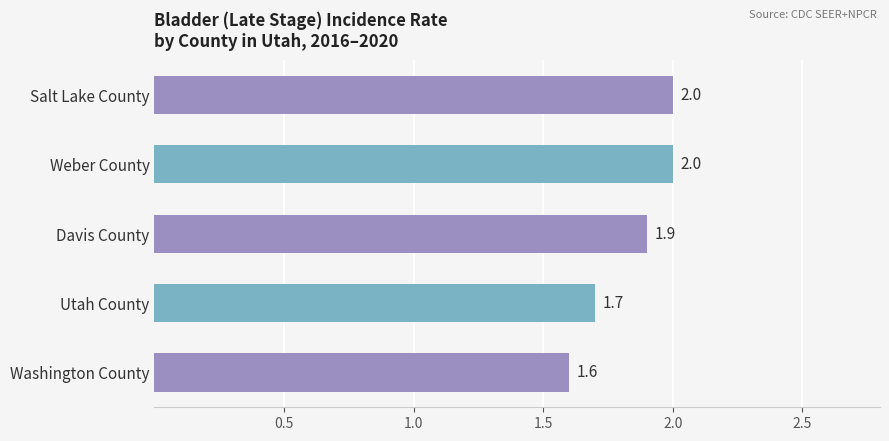

What is the sum of all values?

9.2